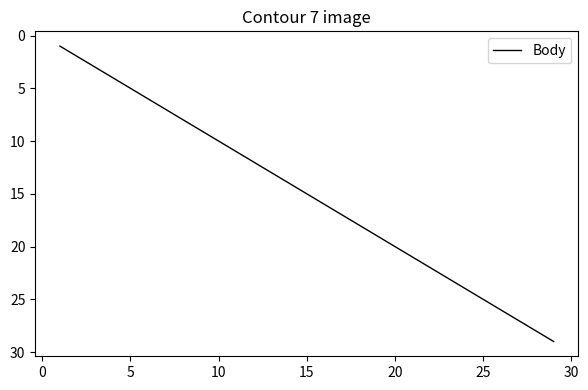

What is the difference between the maximum and minimum values?

28